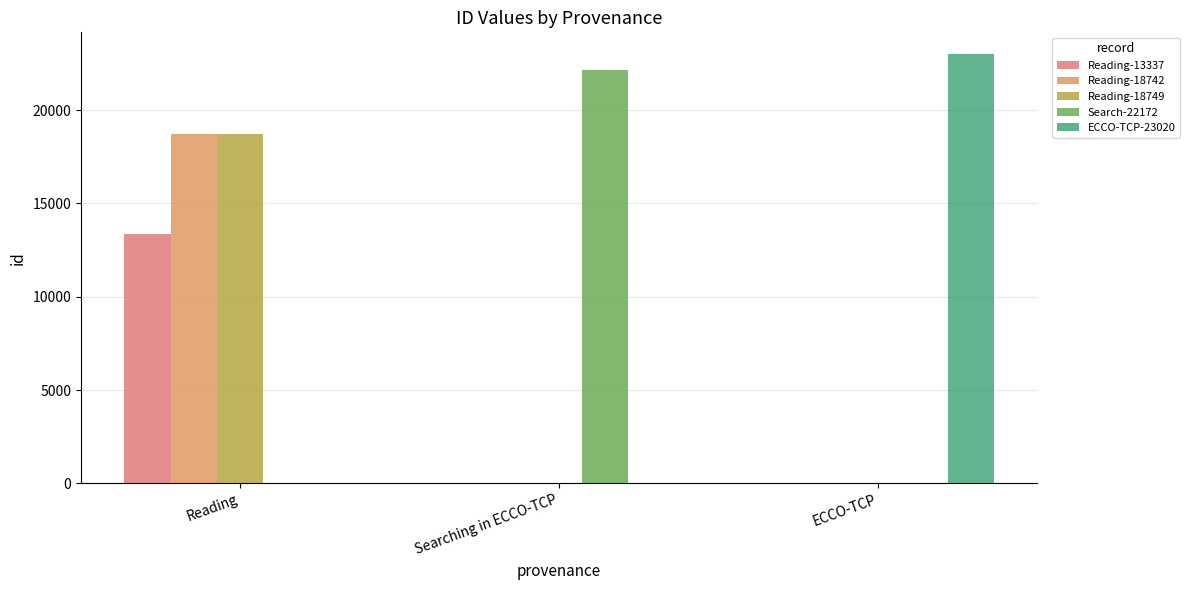

What is the difference between the ECCO-TCP-23020 values at Reading and ECCO-TCP?

23020